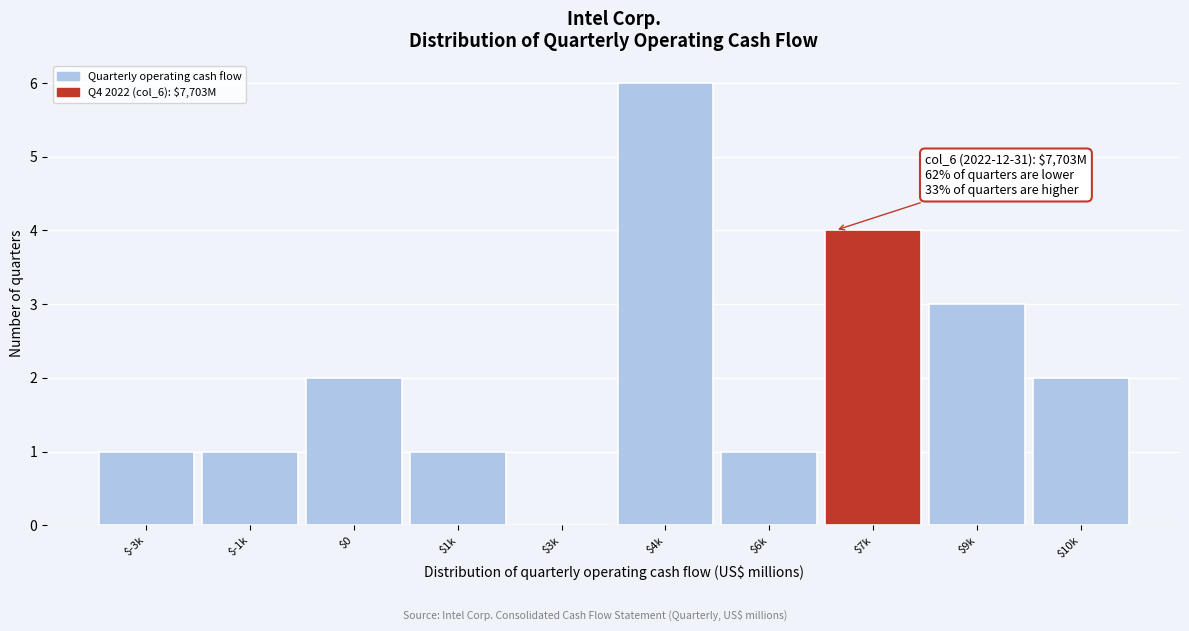

At which category does the chart reach its peak across all series?

$4k